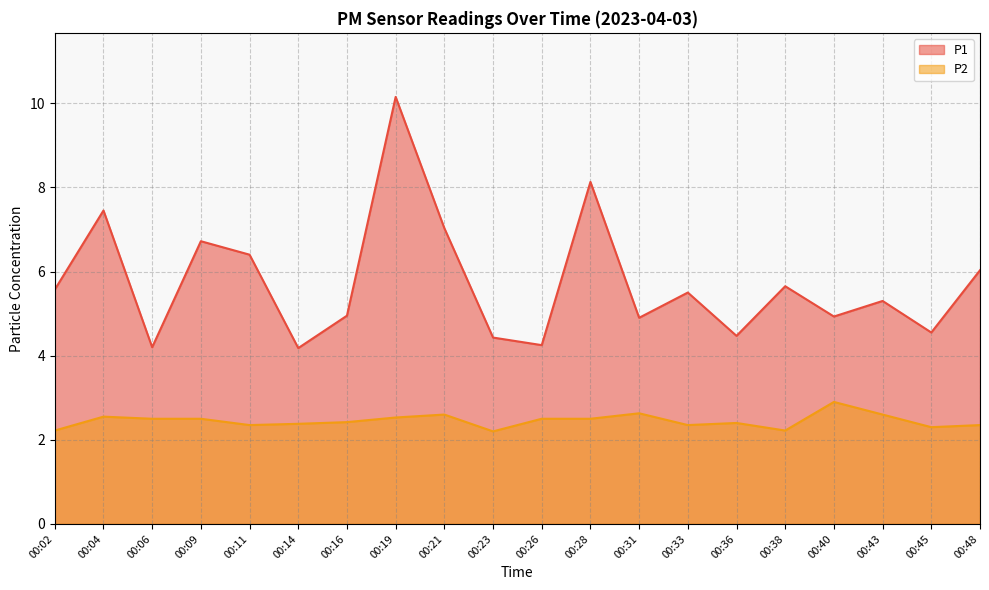

Rank the series by their average value, from highest to lowest.

P1, P2